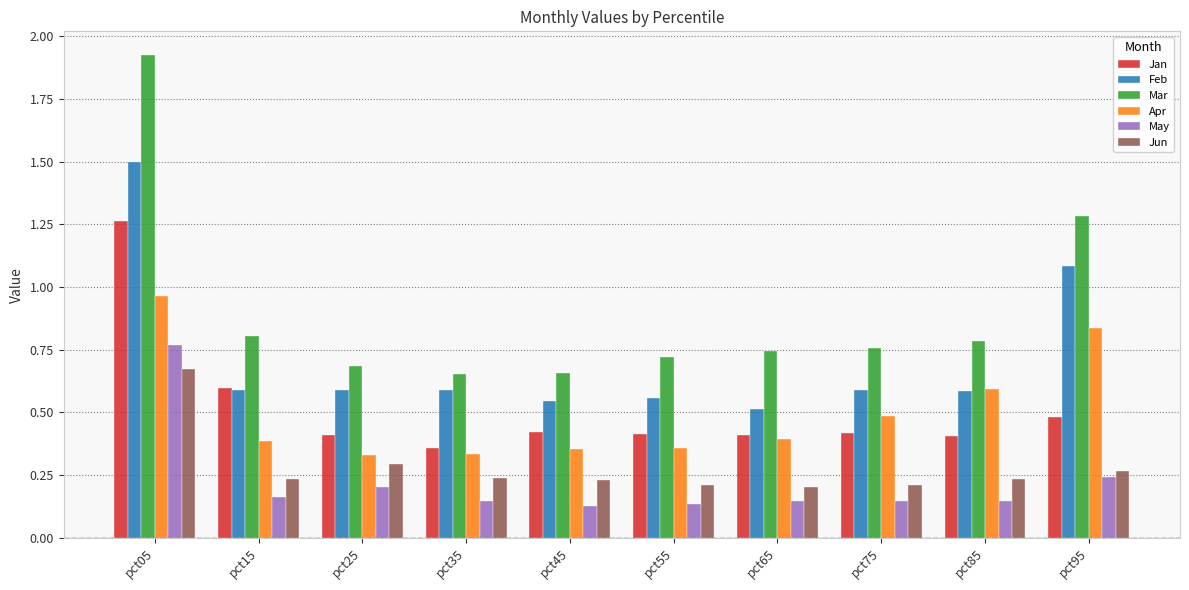

The value of Mar at pct85 is 0.8. True or false?

True